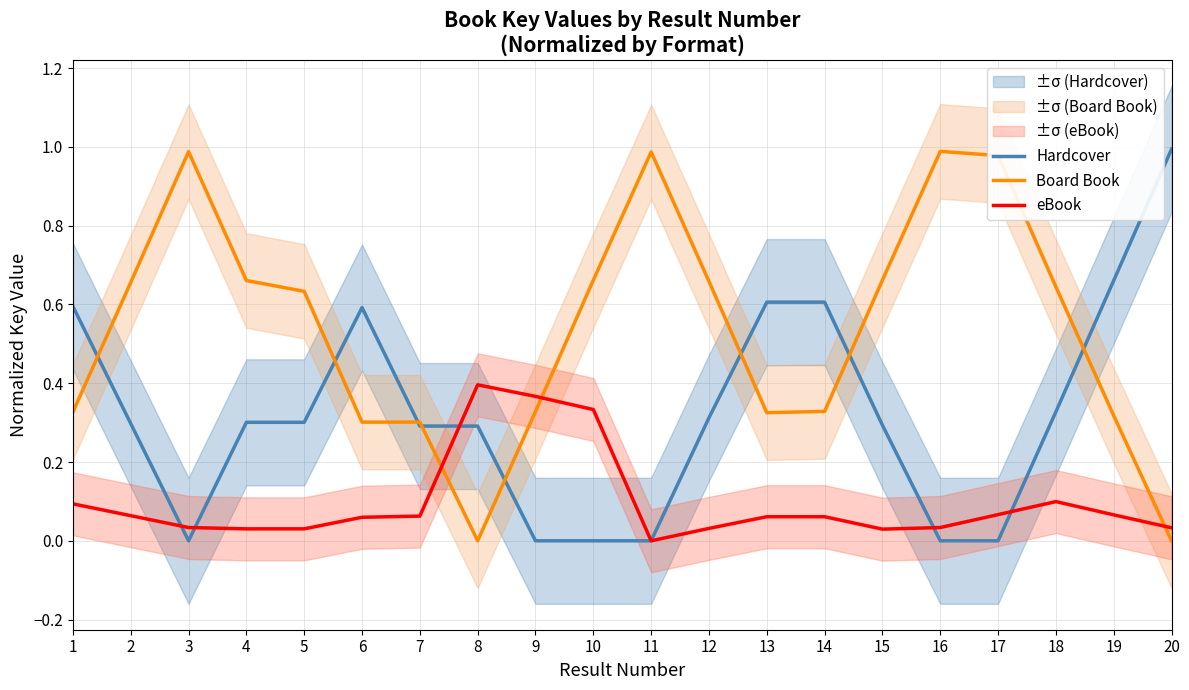

True or false: Board Book has a value of 0.5 at 3.

False